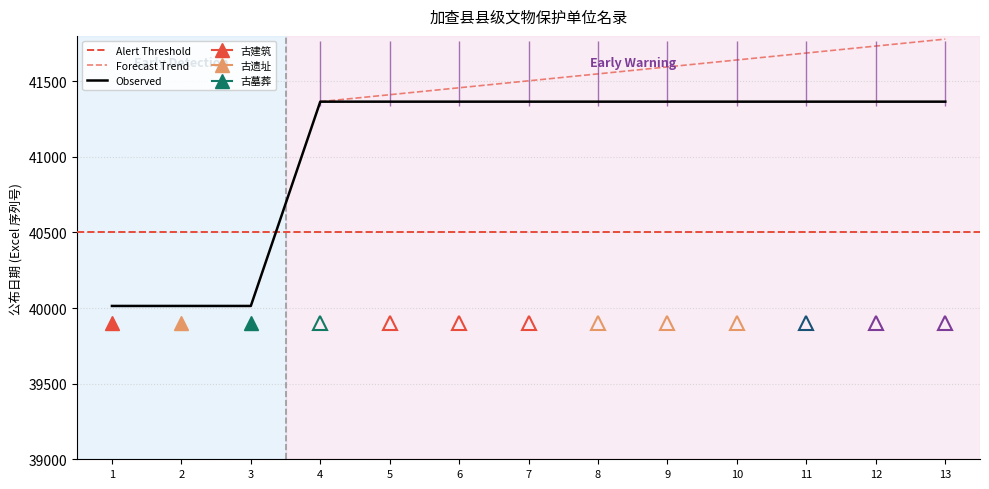

What is the difference between the maximum and minimum values?

1351